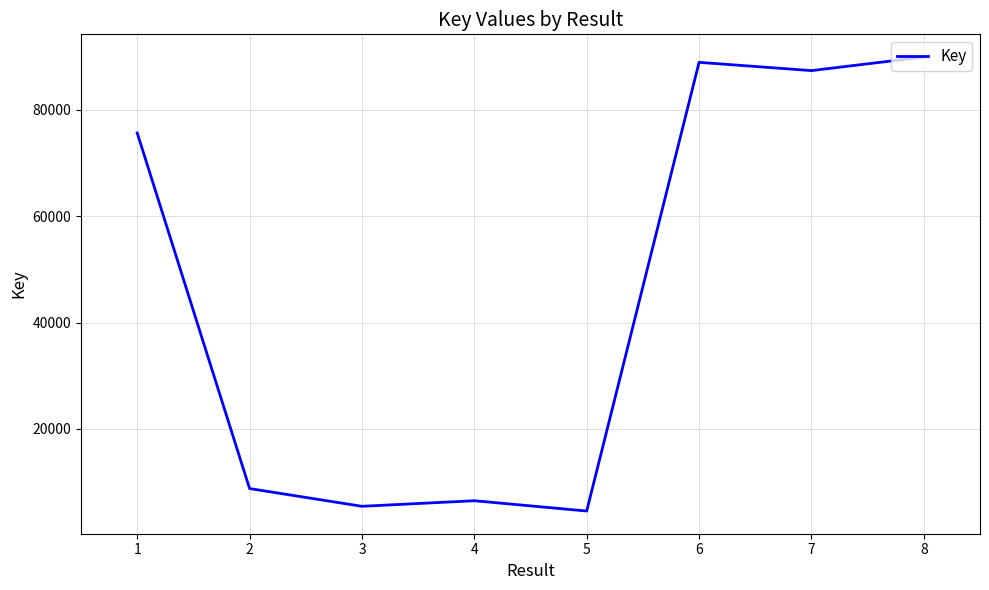

Reading left to right, transcribe all the data shown in this chart.

75630	8803	5469	6517	4582	88905	87349	89901